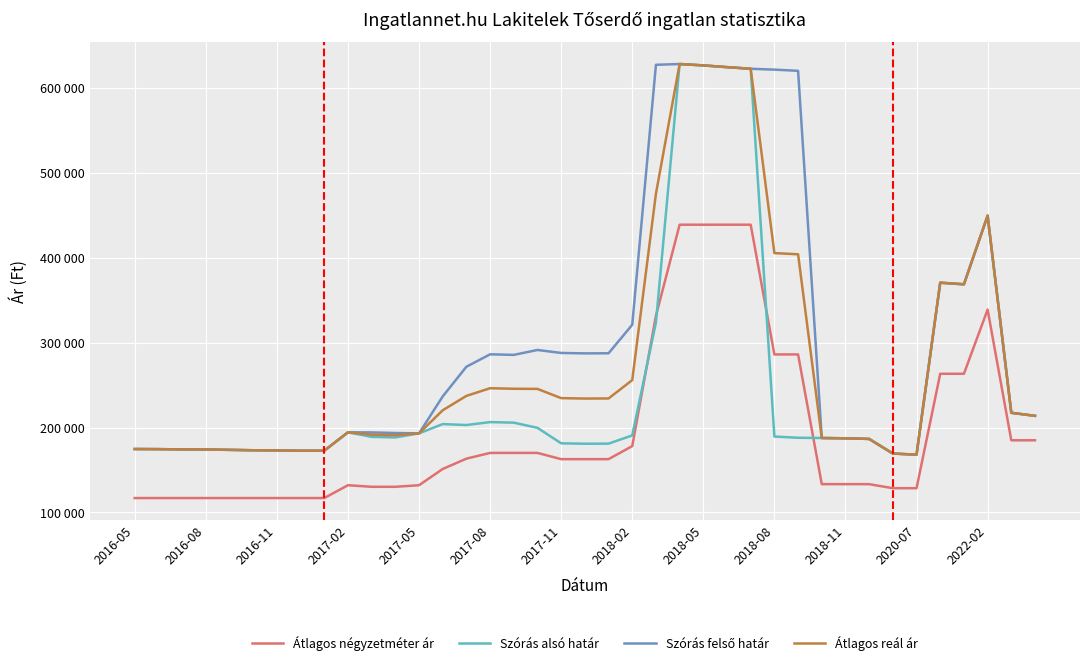

At which category is the sum across all series the highest?

23